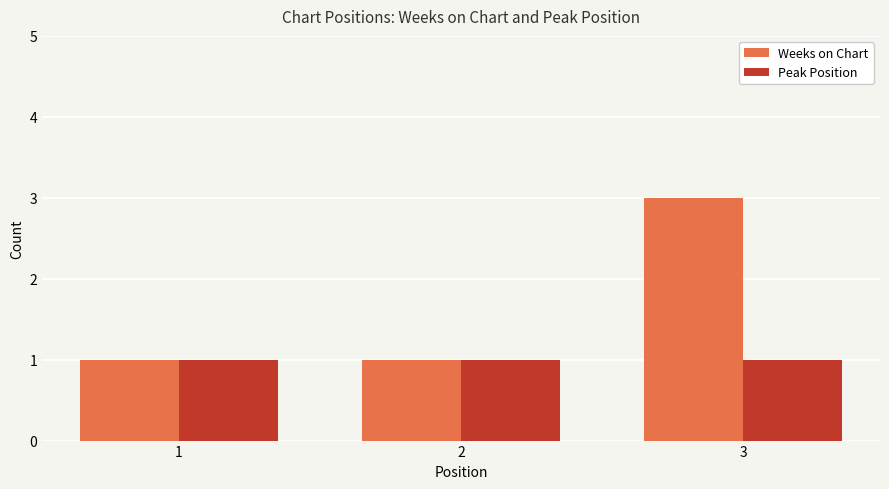

What is the total value across all series at 2?

2